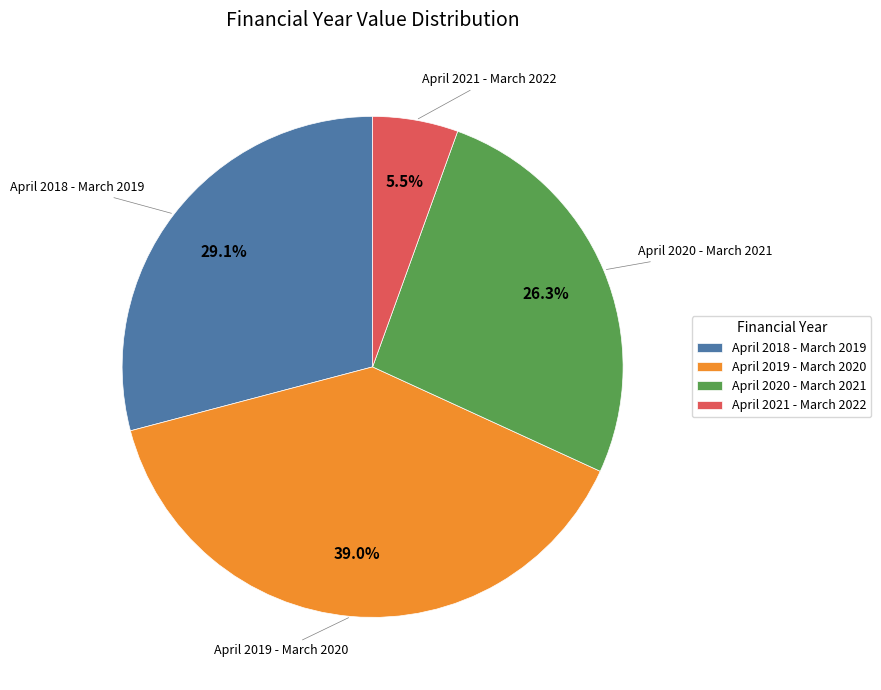

To the nearest percent, what is the combined percentage of April 2020 - March 2021 and April 2018 - March 2019?

55%